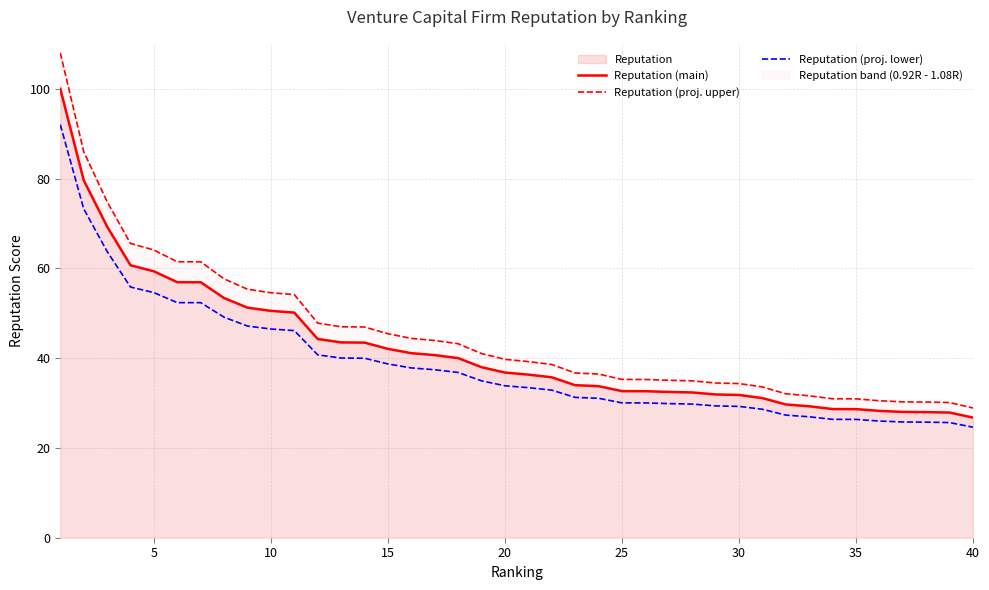

Is it true that Reputation (main) equals 60.7 at 20?

False